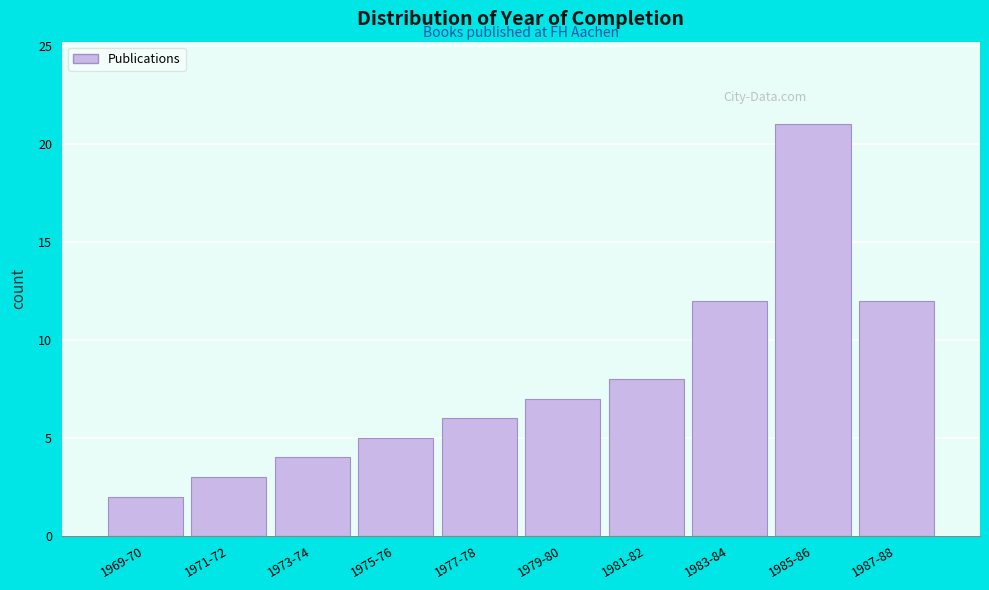

Reading right to left, transcribe all the data shown in this chart.

12	21	12	8	7	6	5	4	3	2